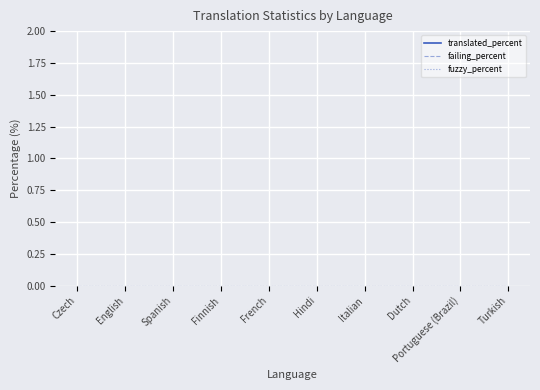

True or false: fuzzy_percent and failing_percent cross at least once.

False